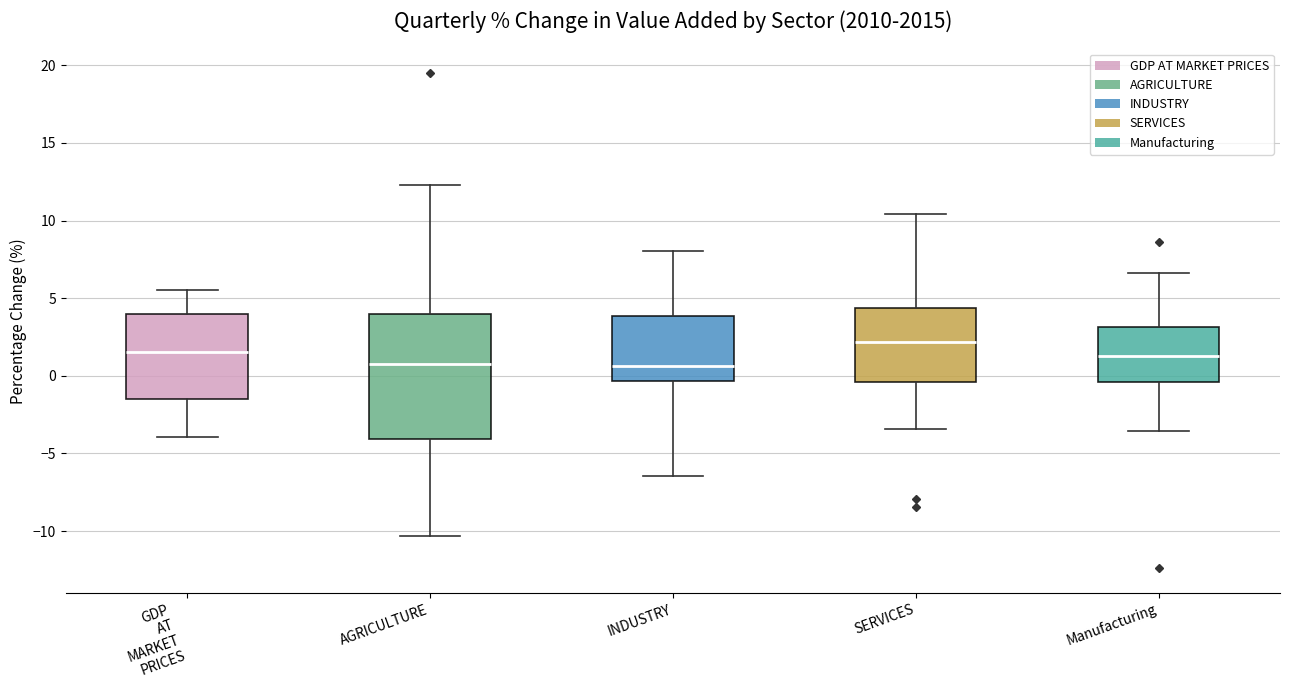

Reading left to right, transcribe this box plot: for each box, give where its median line is, the range the box spans, and where its two whiskers end, as read against the y-axis. The values are not printed on the chart, so give them approximately, as read against the axis.

GDP AT MARKET PRICES: median 1.5, box -1.5 to 4.0, whiskers -4.0 to 5.5
AGRICULTURE: median 1.0, box -4.0 to 4.0, whiskers -10.5 to 12.5
INDUSTRY: median 0.5, box -0.5 to 4.0, whiskers -6.5 to 8.0
SERVICES: median 2.0, box -0.5 to 4.5, whiskers -3.5 to 10.5
Manufacturing: median 1.5, box -0.5 to 3.0, whiskers -3.5 to 6.5